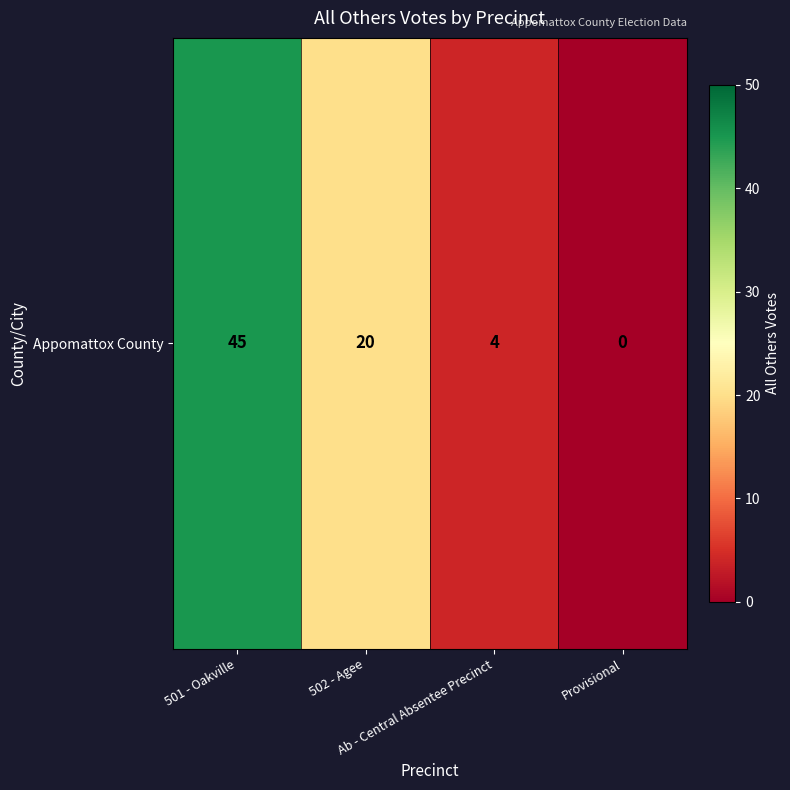

At which label is the value closest to 22?

502 - Agee